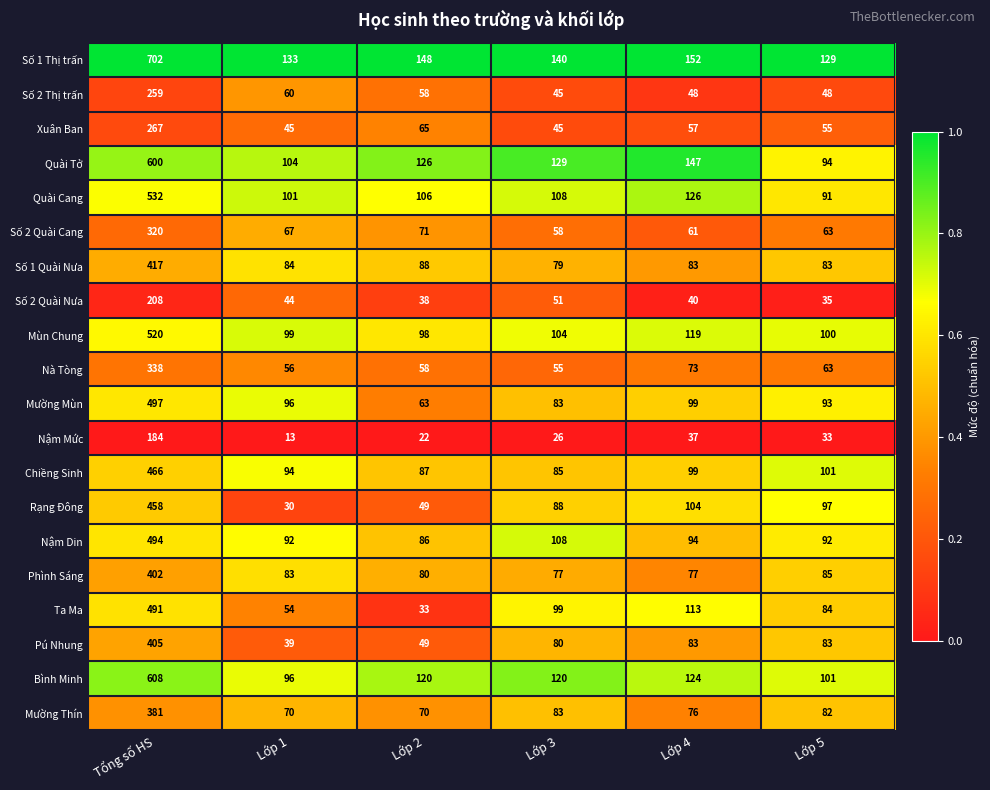

What is the difference between the second highest and minimum values in the Số 1 Quài Nưa series?

9